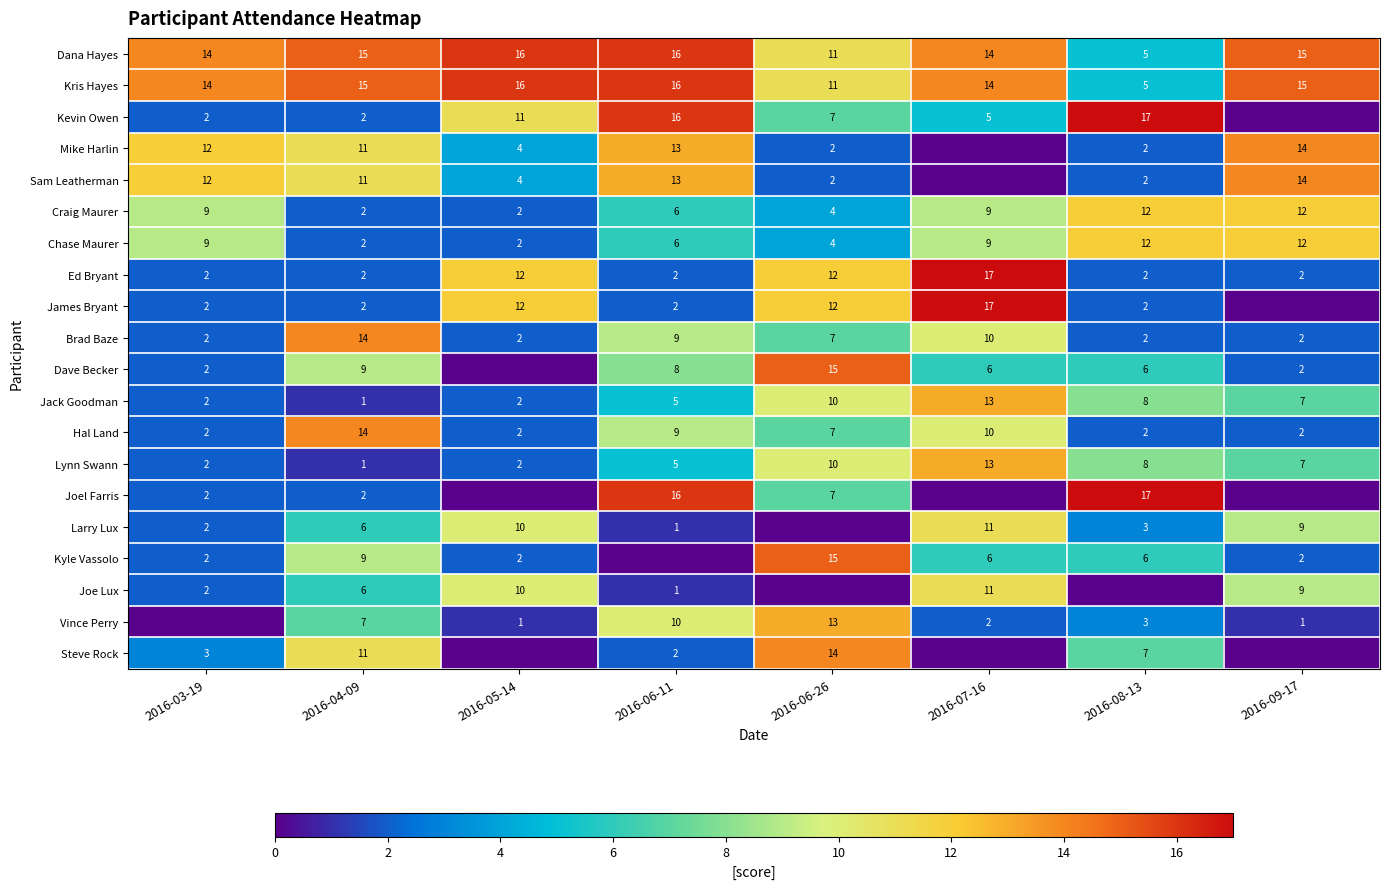

What is the sum of the Kris Hayes values at 2016-06-26 and 2016-05-14?

27